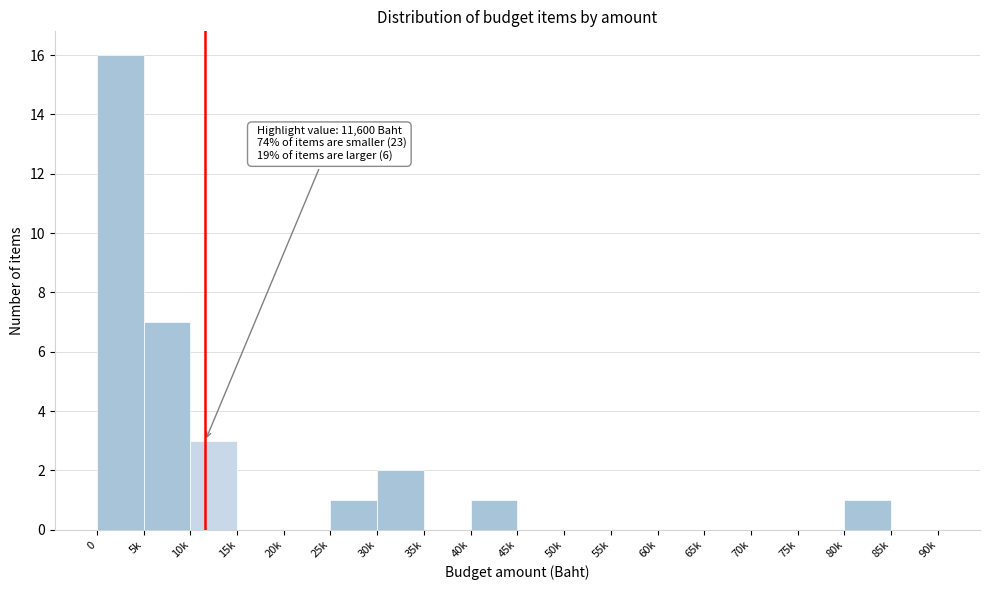

Reading left to right, transcribe all the data shown in this chart.

0=16	5k=7	10k=3	15k=0	20k=0	25k=1	30k=2	35k=0	40k=1	45k=0	50k=0	55k=0	60k=0	65k=0	70k=0	75k=0	80k=1	85k=0